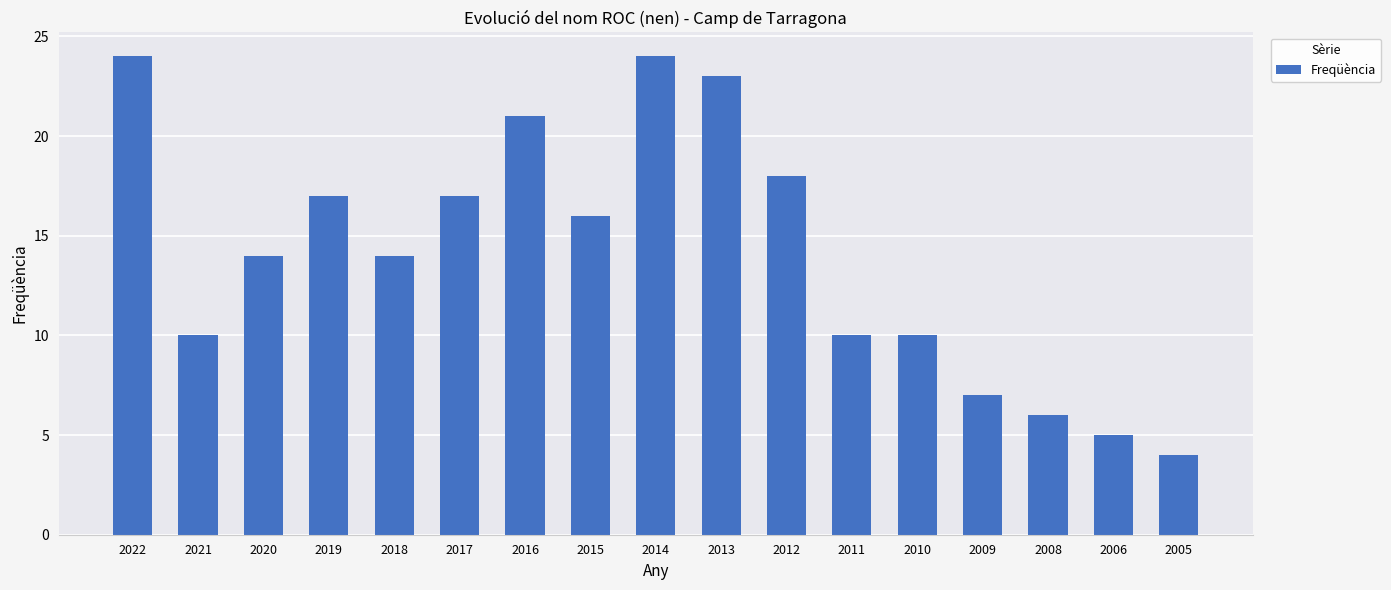

Reading left to right, extract all data points from this chart.

24	10	14	17	14	17	21	16	24	23	18	10	10	7	6	5	4